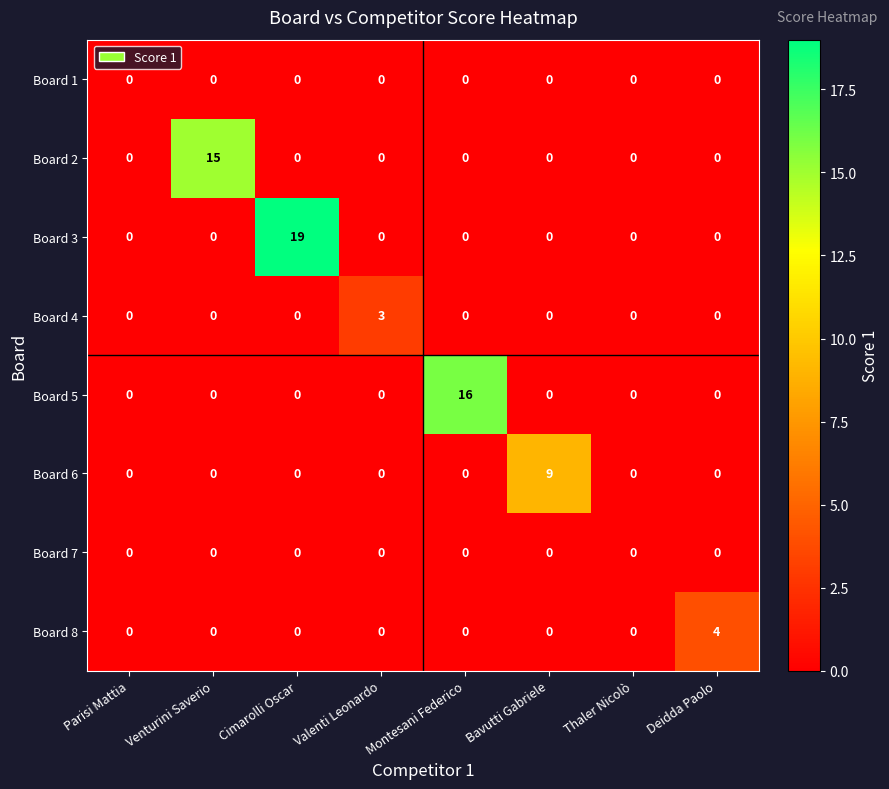

Which series changed the most between Cimarolli Oscar and Montesani Federico?

Board 3